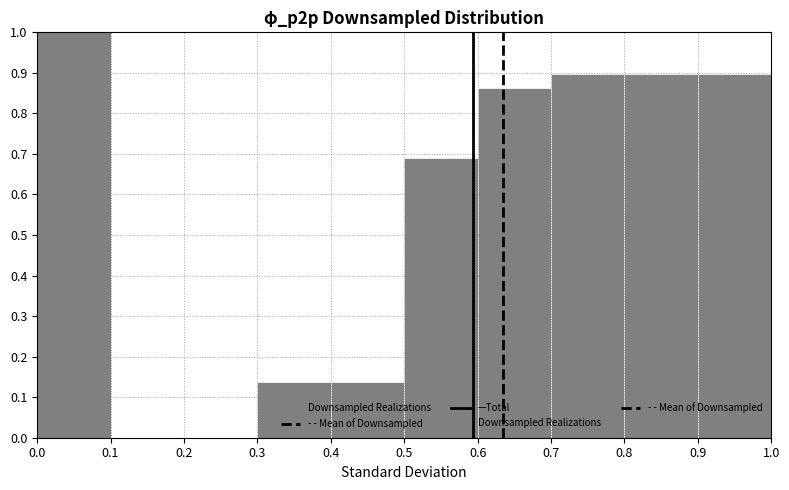

What is the height of the bar covering 0.0 to 0.1 on the x-axis? The values are not printed on the chart, so give them approximately, as read against the axis.

1.00